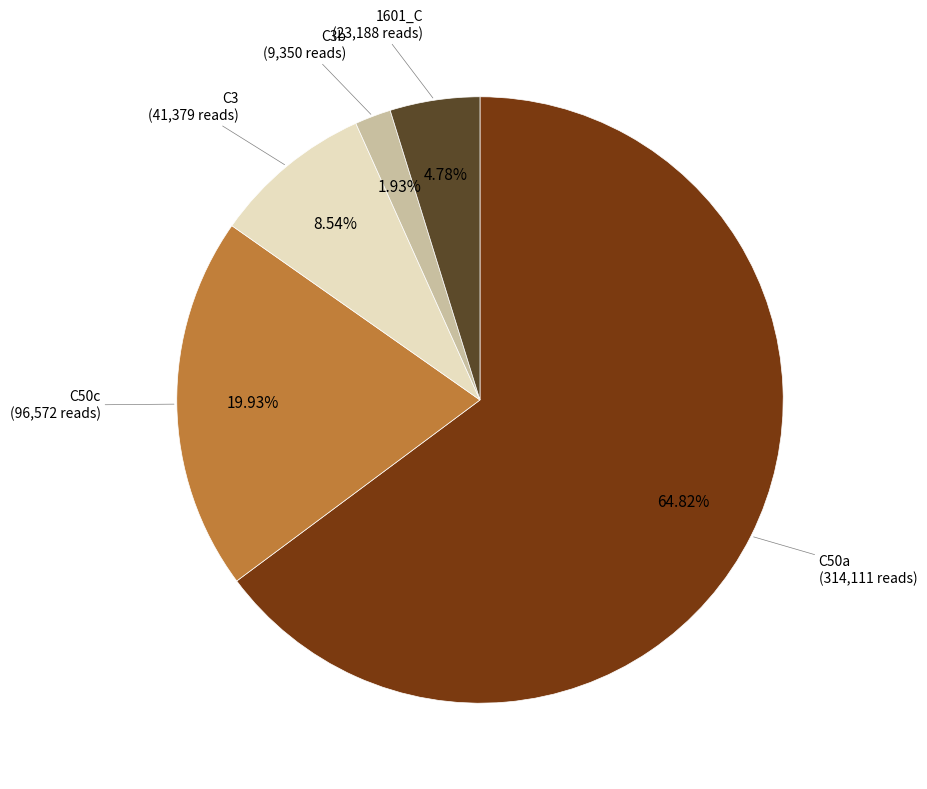

Does C3b account for over 50% of the chart?

No